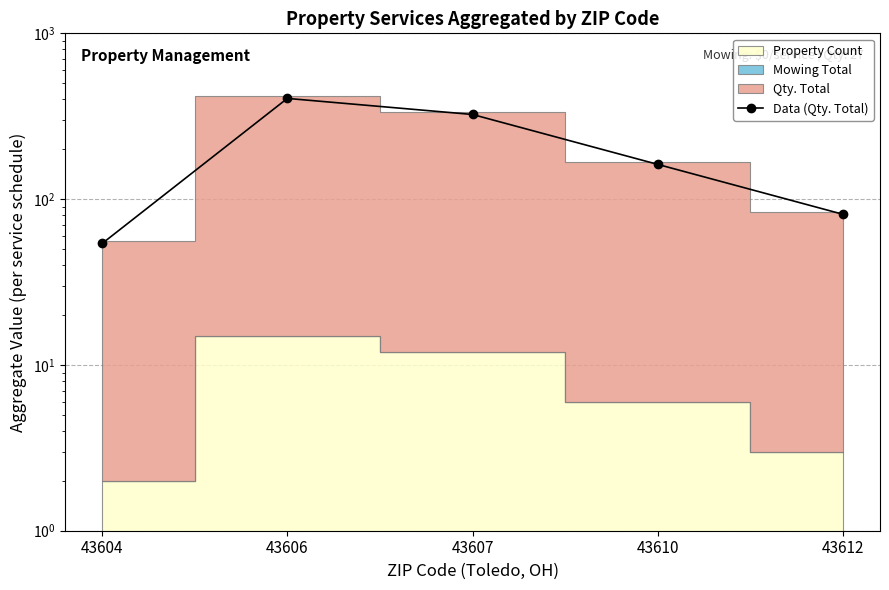

What is the value of the 4th point from the left?

162